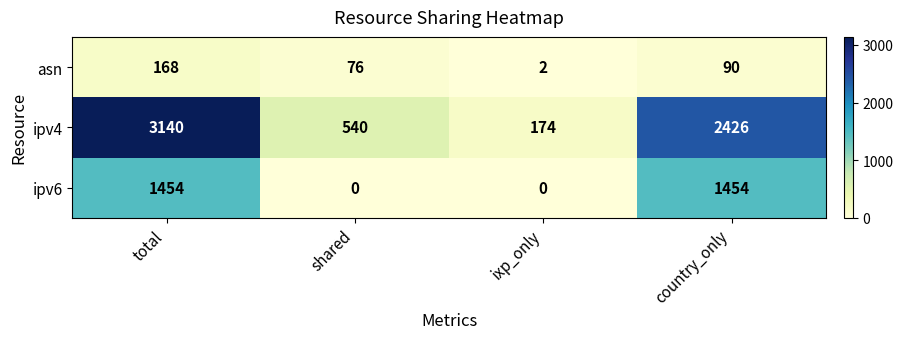

What is the highest value of the asn series?

168